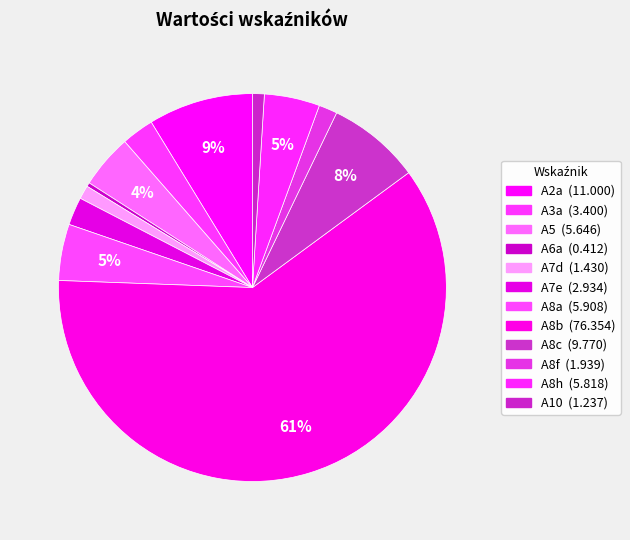

Is A8b the majority of the pie?

Yes